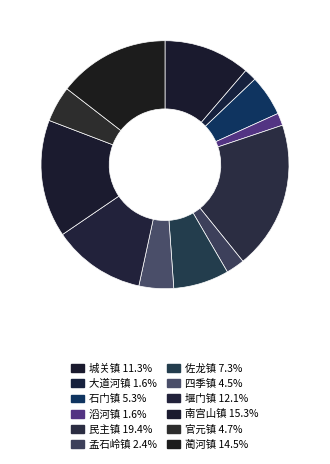

To the nearest percent, what portion does 堰门镇 represent?

12%